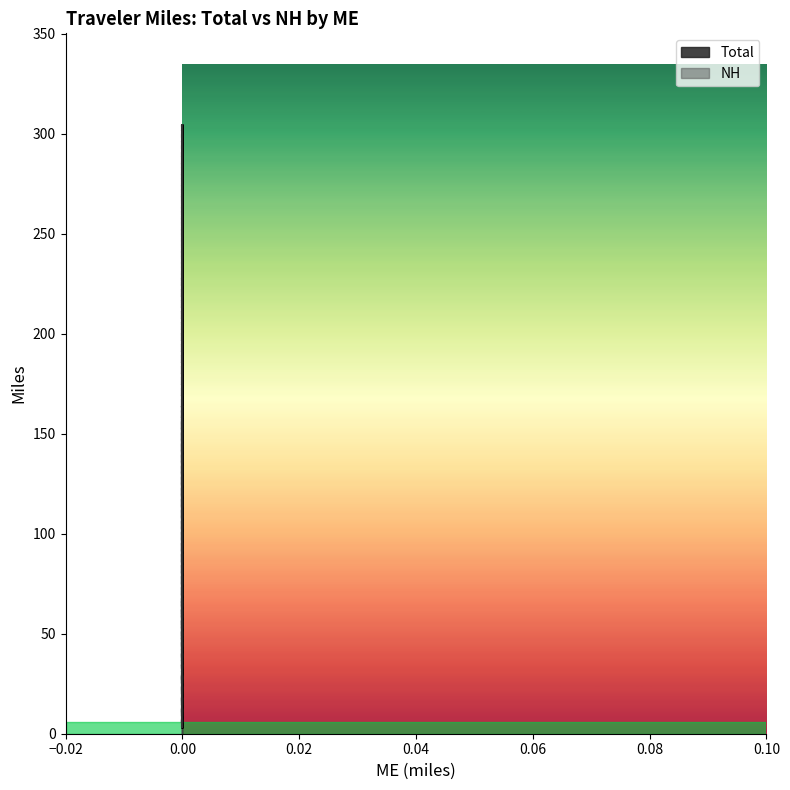

What are all the series names shown in the legend?

Total, NH